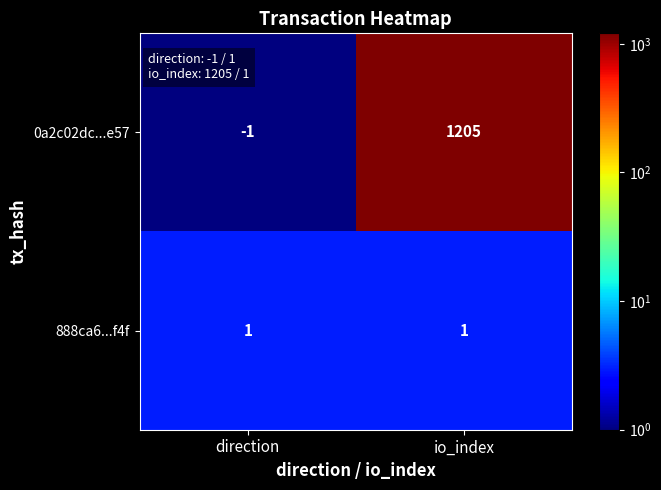

List the series in order of their peak value, lowest first.

888ca6...f4f, 0a2c02dc...e57